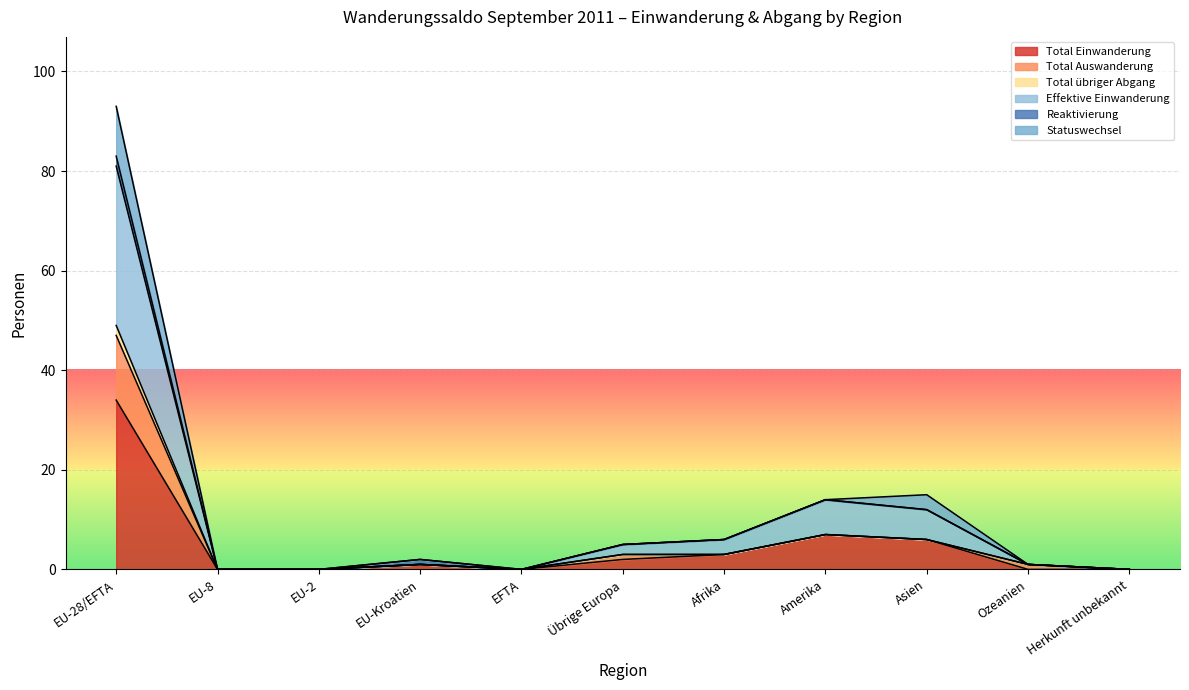

What is the highest value of the Total Einwanderung series?

34